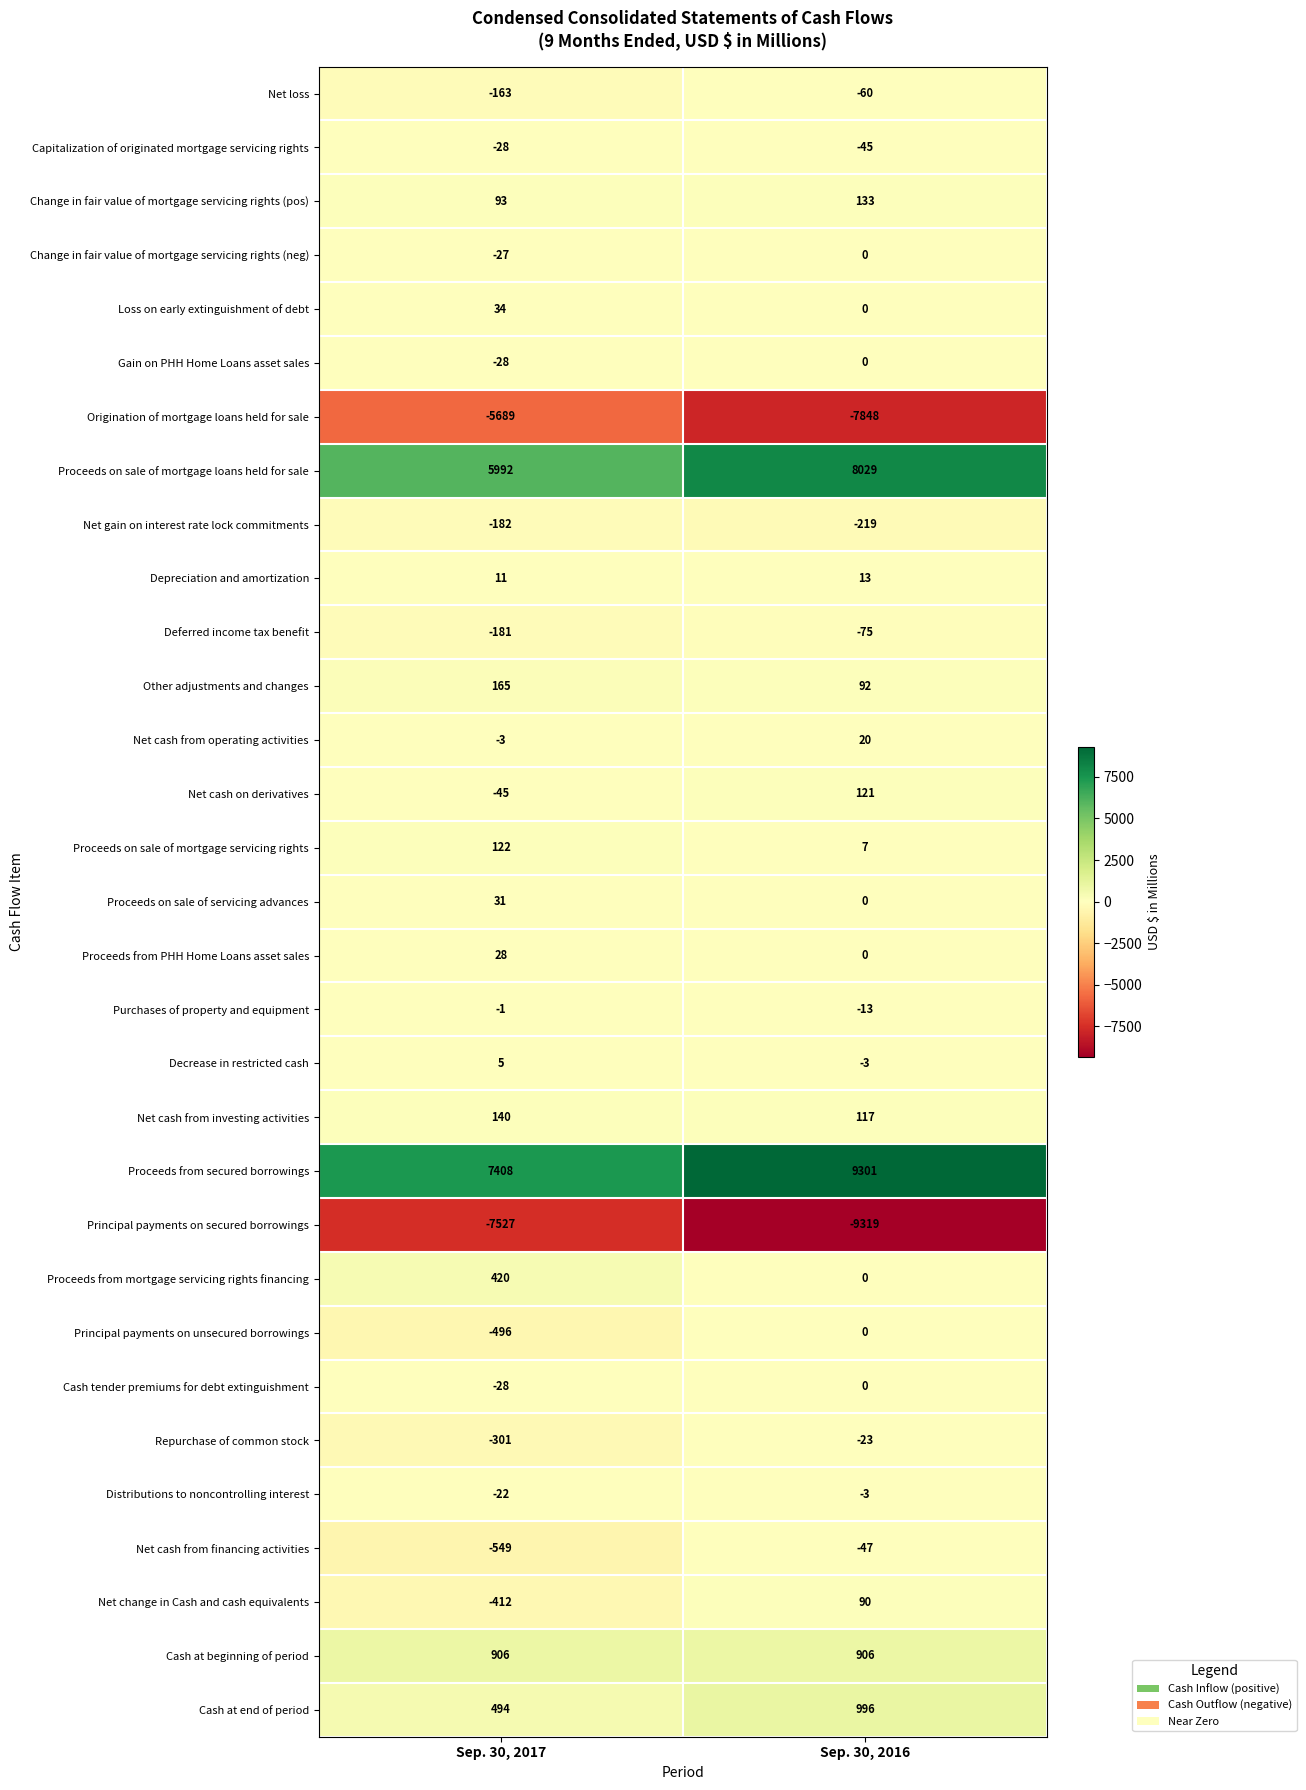

Which label corresponds to the smallest value in the chart?

Sep. 30, 2016